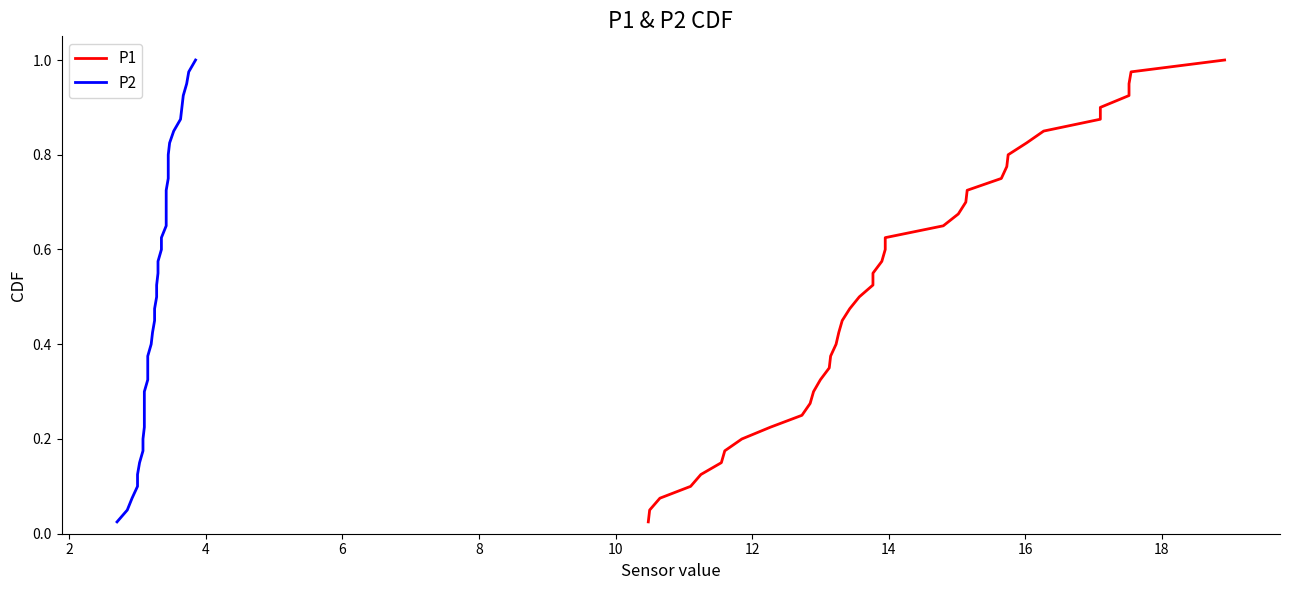

What is the sum of all P2 values?

20.5